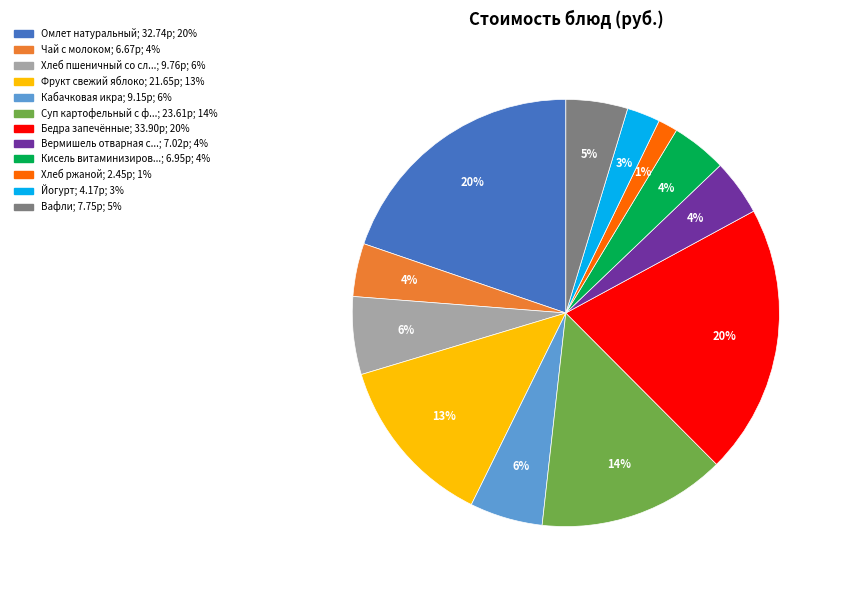

To the nearest percent, what is the difference between the largest and smallest slice percentages?

19%